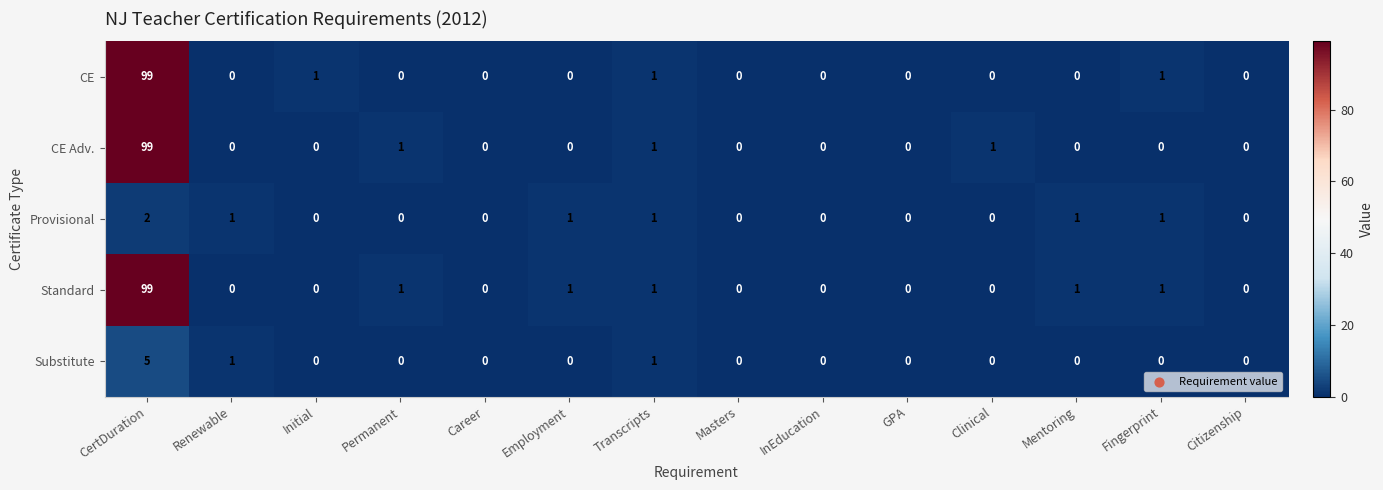

What is the sum of all Substitute values?

7